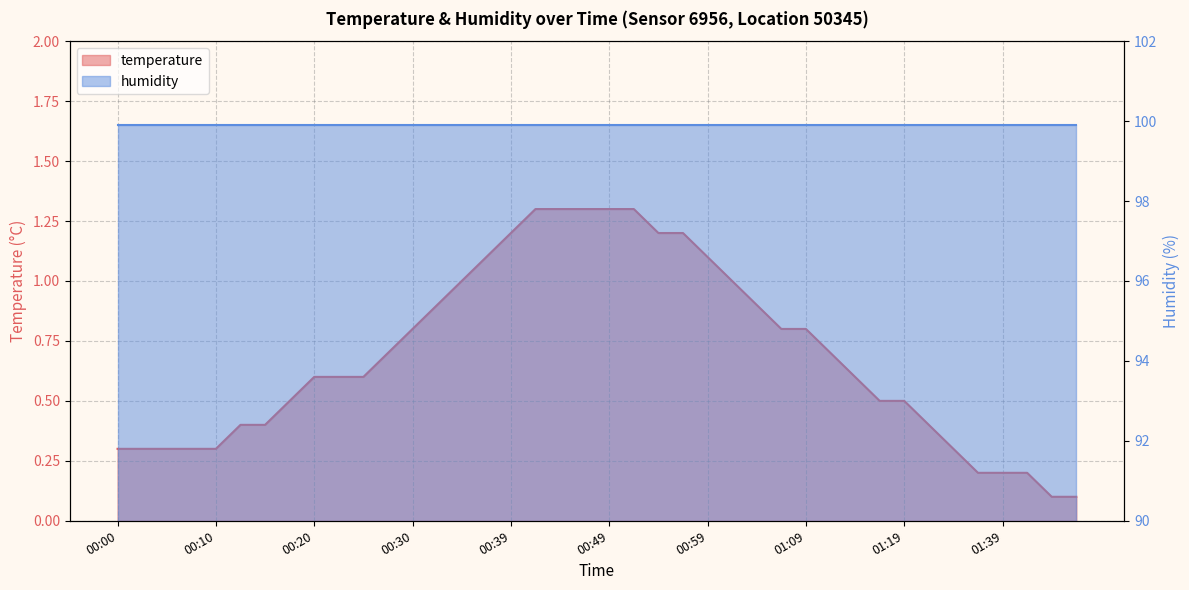

List the labels in order of value, smallest first.

01:44, 01:46, 01:36, 01:39, 01:41, 00:00, 00:03, 00:05, 00:07, 00:10, 01:31, 00:12, 00:15, 01:25, 00:17, 01:17, 01:19, 00:20, 00:22, 00:25, 01:14, 00:27, 01:12, 00:30, 01:07, 01:09, 00:32, 01:04, 00:34, 01:01, 00:37, 00:59, 00:39, 00:54, 00:56, 00:42, 00:44, 00:47, 00:49, 00:51